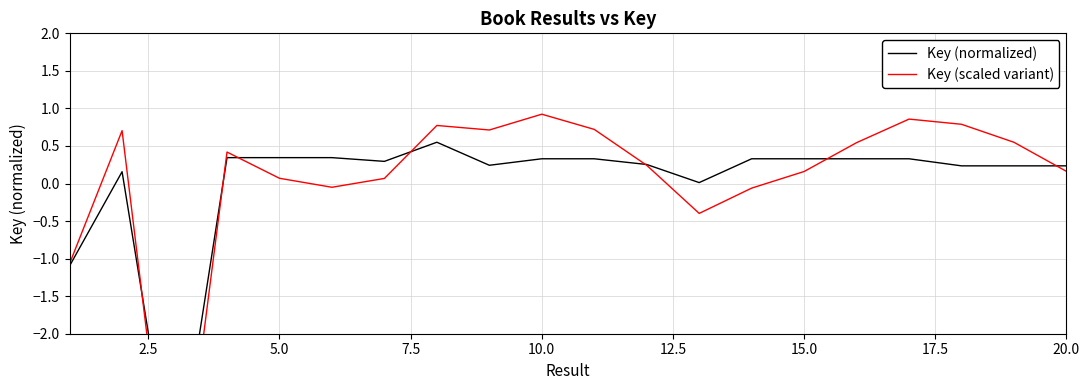

Reading left to right, transcribe all the data shown in this chart.

Key (normalized): -1.1	0.2	-4.1	0.3	0.3	0.3	0.3	0.5	0.2	0.3	0.3	0.3	0.0	0.3	0.3	0.3	0.3	0.2	0.2	0.2
Key (scaled variant): -1.1	0.7	-5.0	0.4	0.1	-0.0	0.1	0.8	0.7	0.9	0.7	0.2	-0.4	-0.1	0.2	0.5	0.9	0.8	0.5	0.2